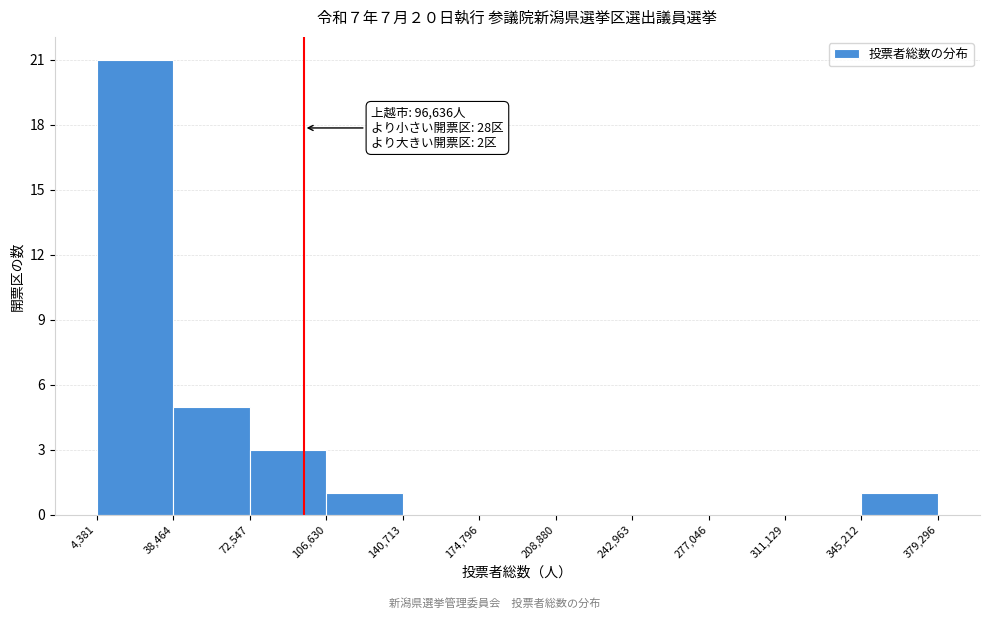

Which range on the x-axis has the tallest bar?

4,381 to 38,464